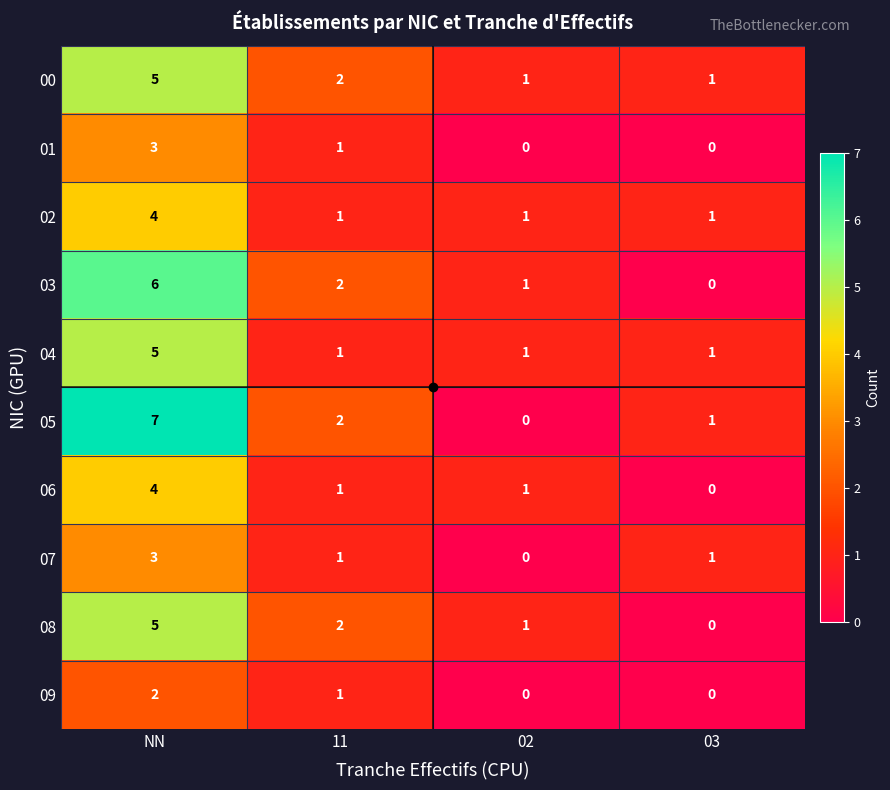

How many 02 values are between 1 and 4?

4